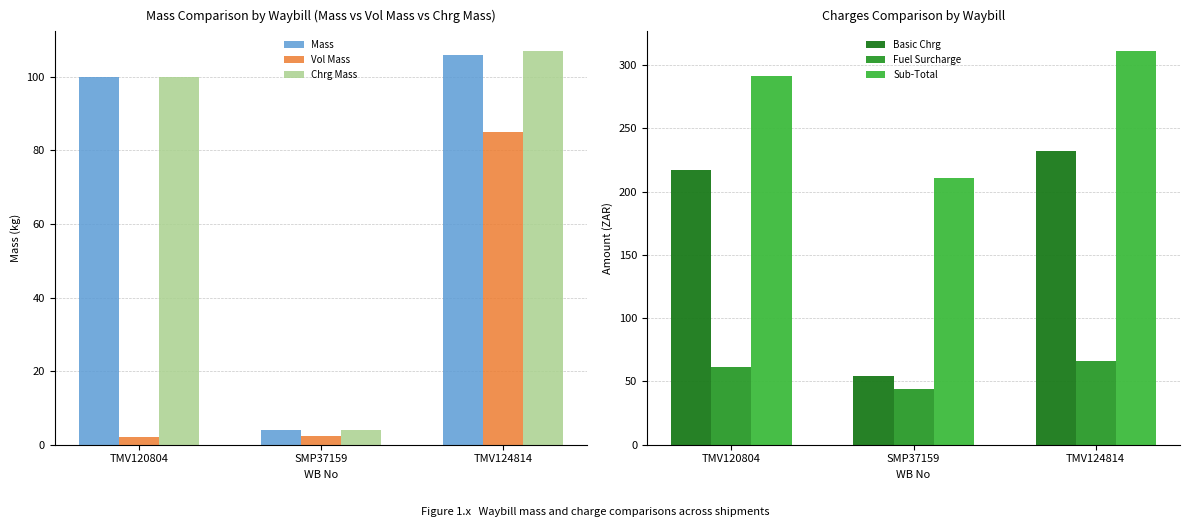

Is the value of Basic Chrg at TMV124814 greater than the value of Sub-Total at TMV120804?

No